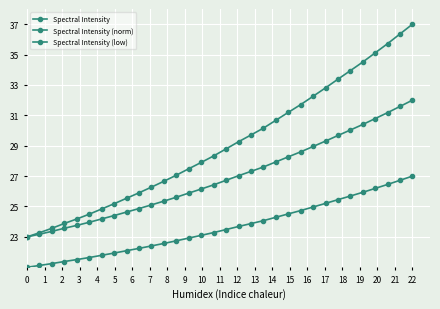

Is this an area chart (filled region under the line)?

No